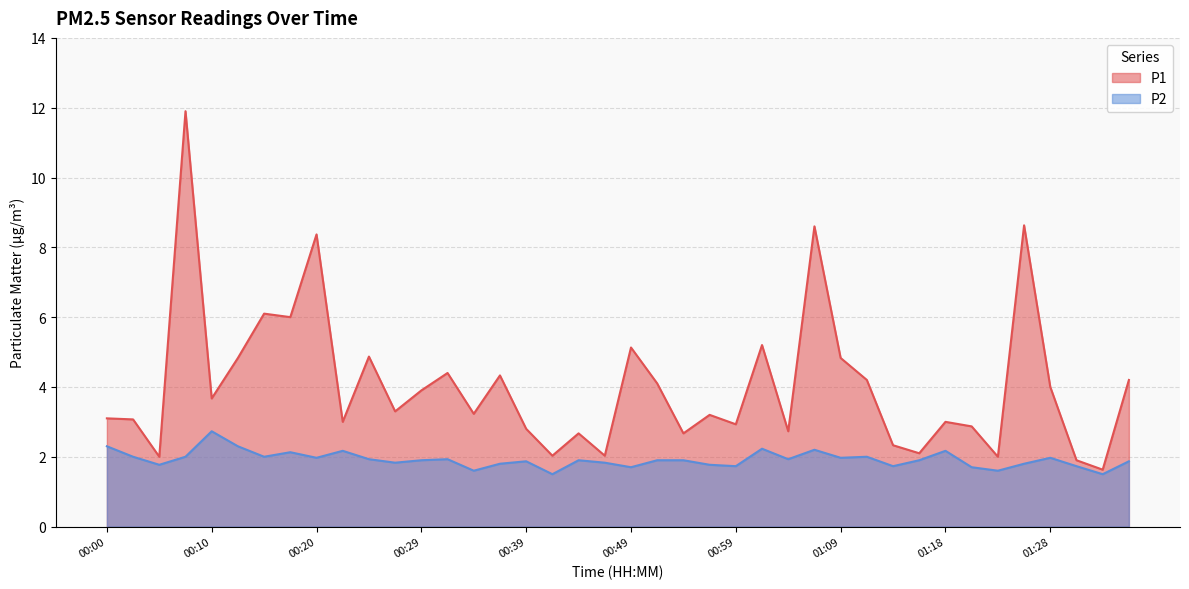

What are all the series names shown in the legend?

P1, P2